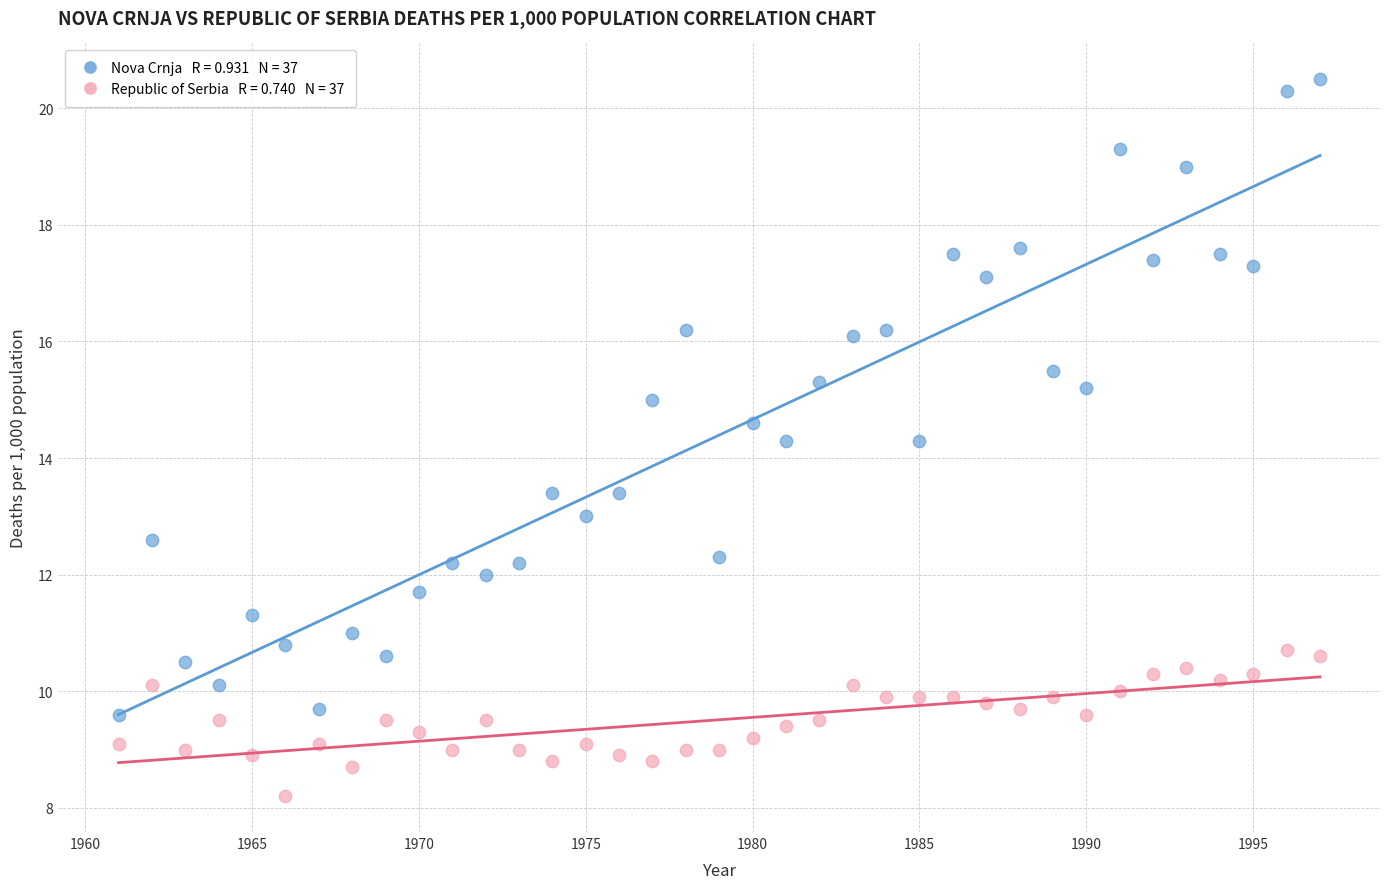

Across all data points, what is the range of X values (max minus min)?

36.0